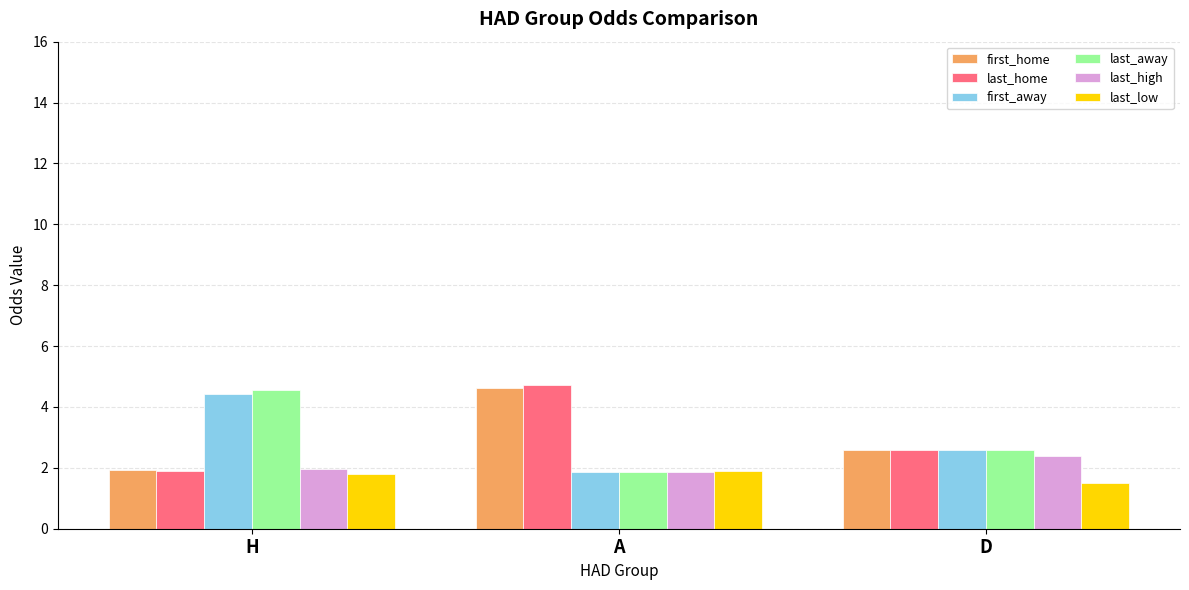

Where is last_home nearest to the value 3?

D